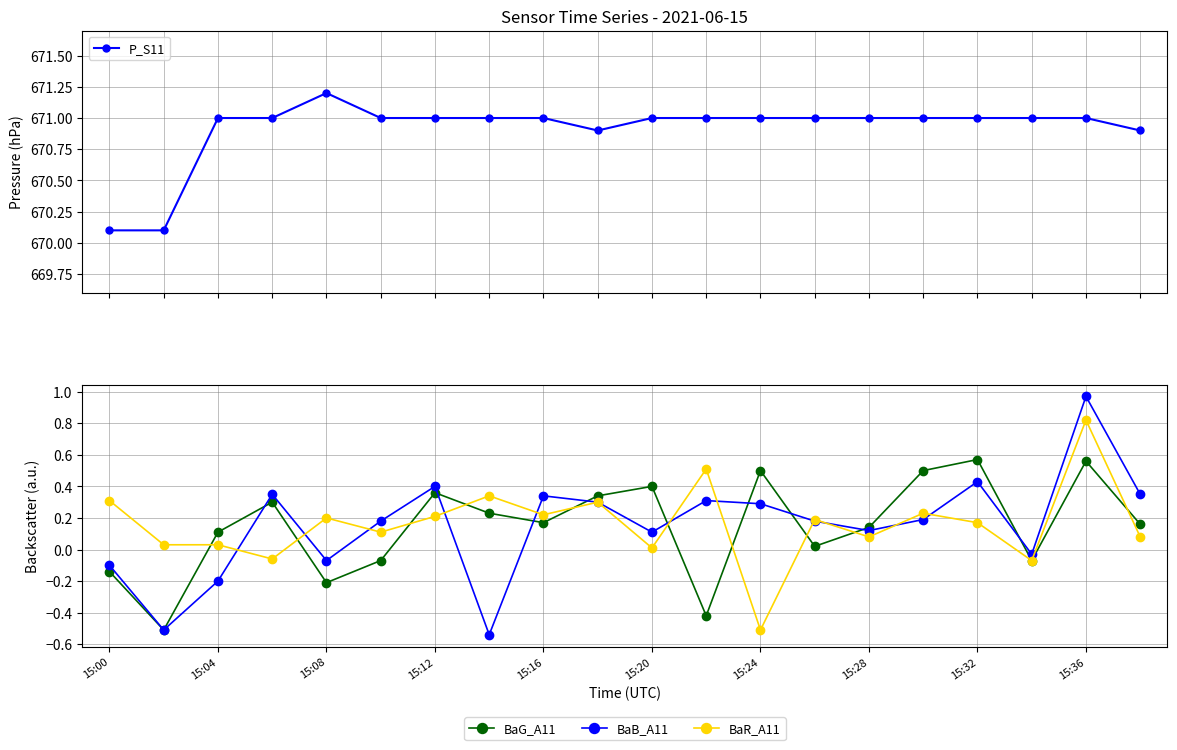

True or false: P_S11 and BaB_A11 intersect in this chart.

False